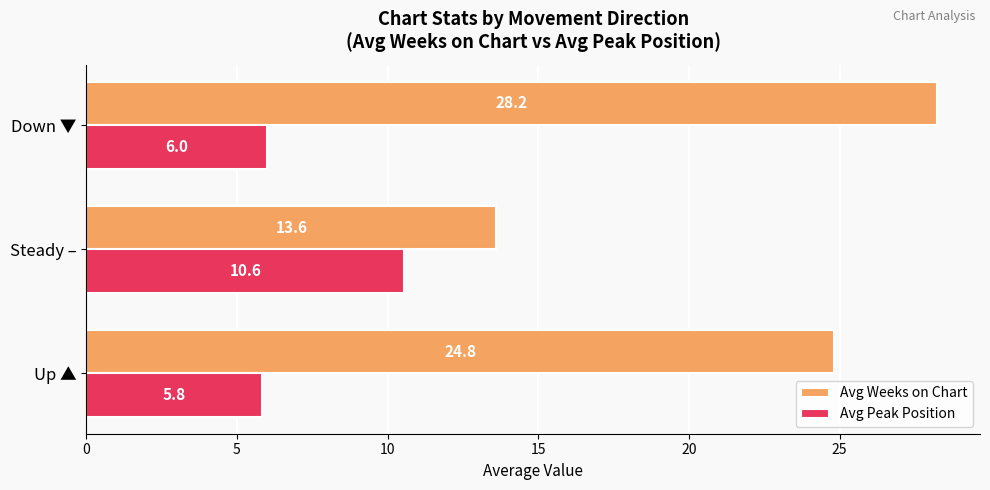

List the labels in order of Avg Weeks on Chart value, largest first.

Down ▼, Up ▲, Steady –